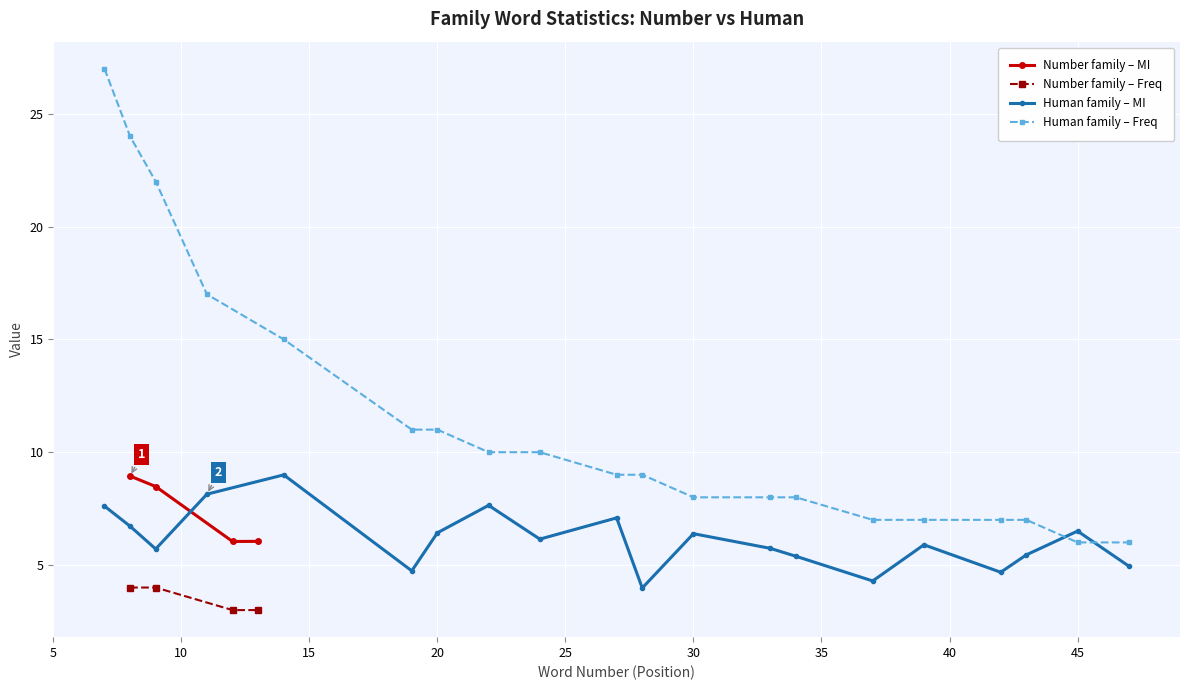

True or false: Number family – Freq has more than 2 interior local peaks.

False